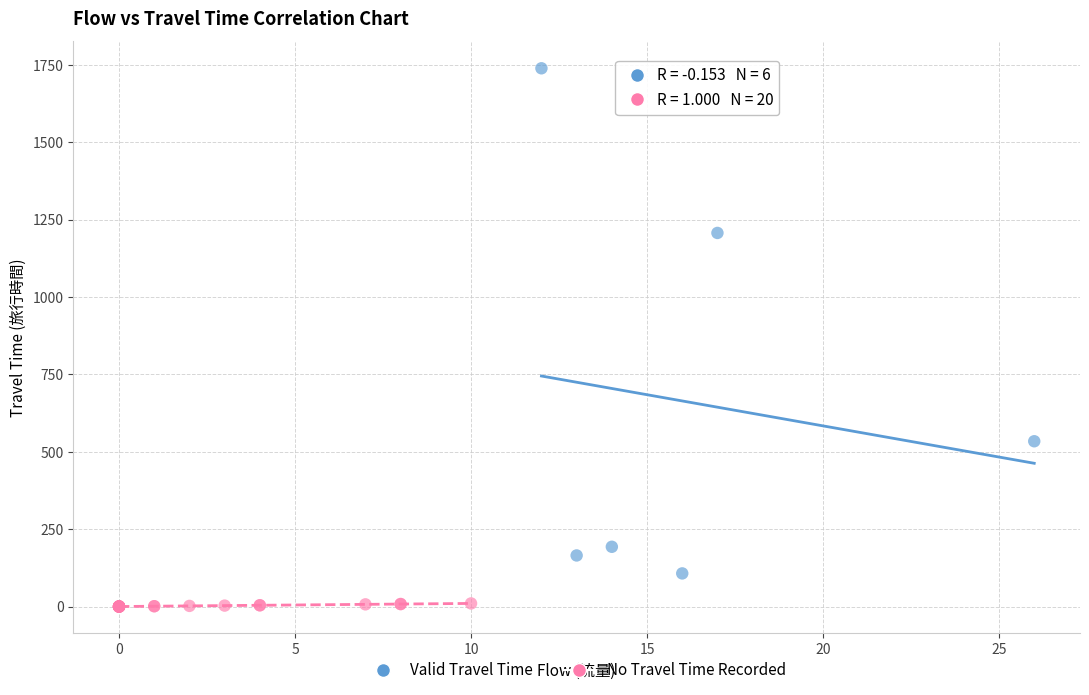

Which series reaches the minimum Y coordinate?

No Travel Time Recorded